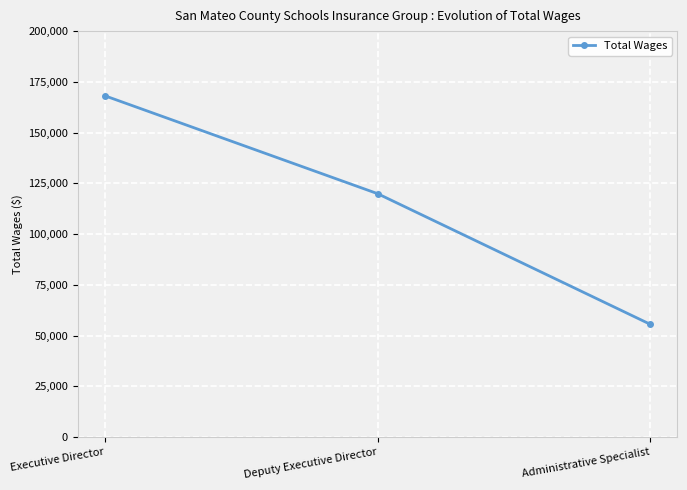

What is the maximum value shown in the chart?

168112